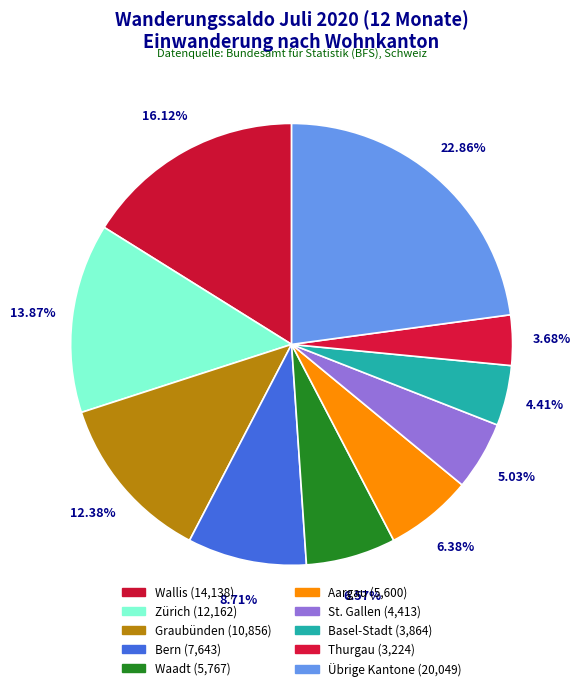

How many segments does this pie chart have?

10